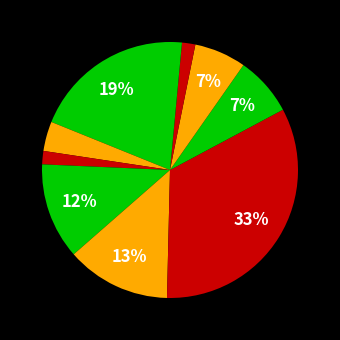

What is the largest slice in the pie chart?

Шницель мясной с соусом